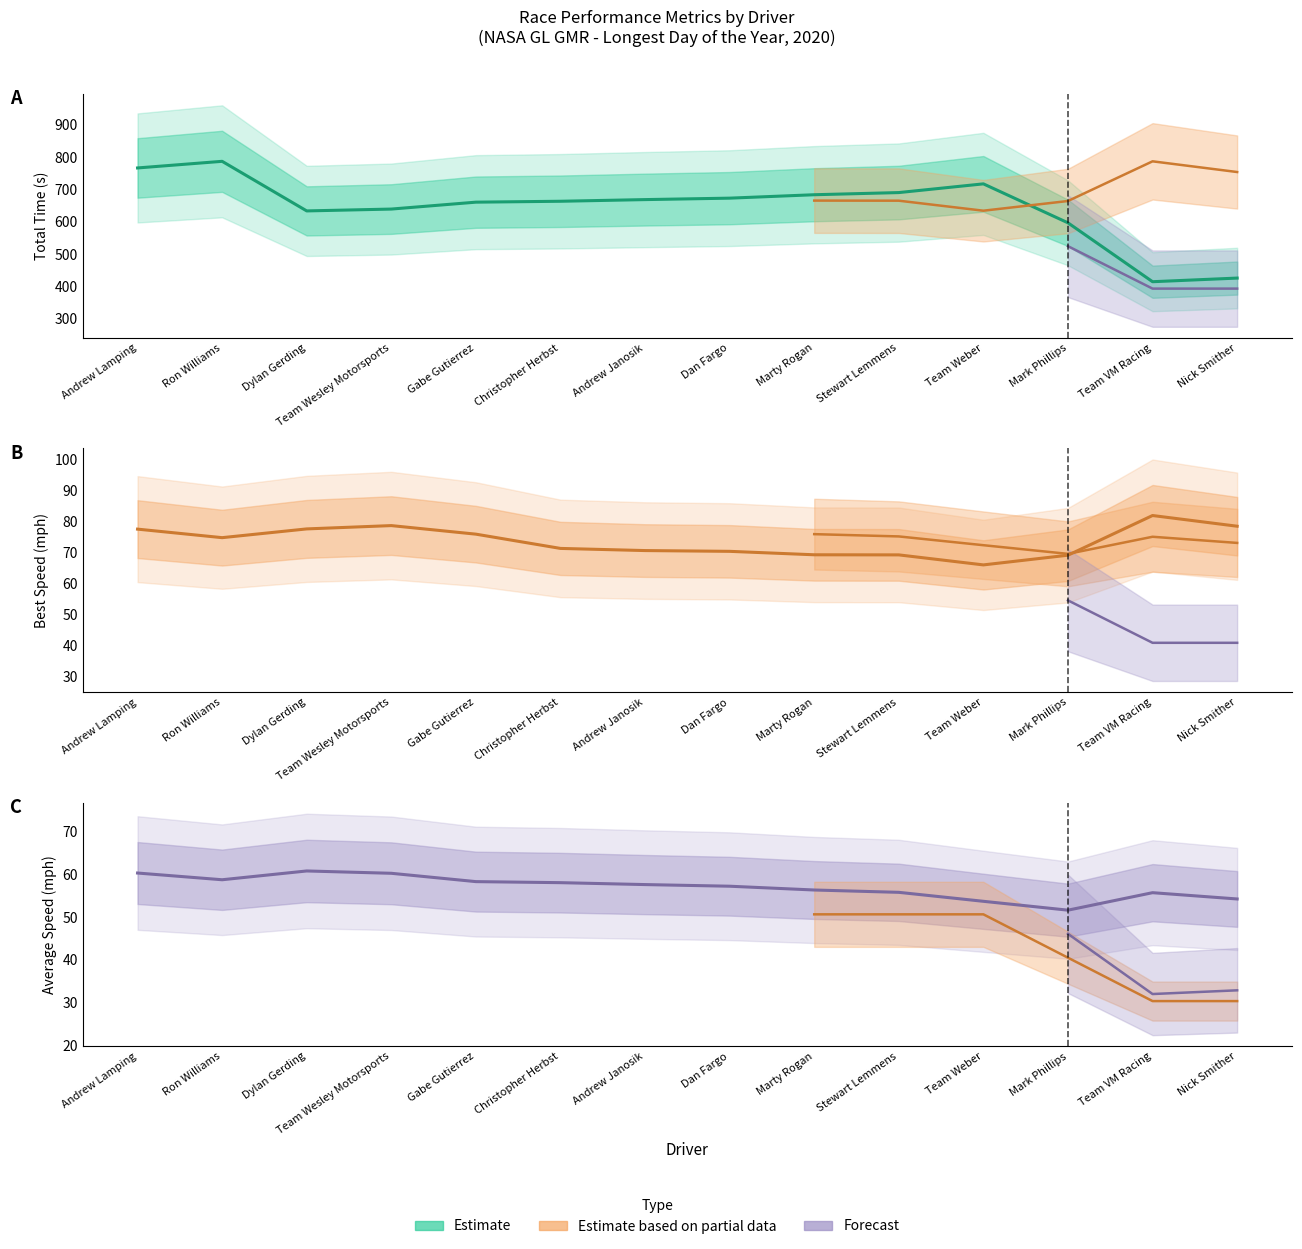

True or false: Best Lap time and Average Speed intersect in this chart.

False